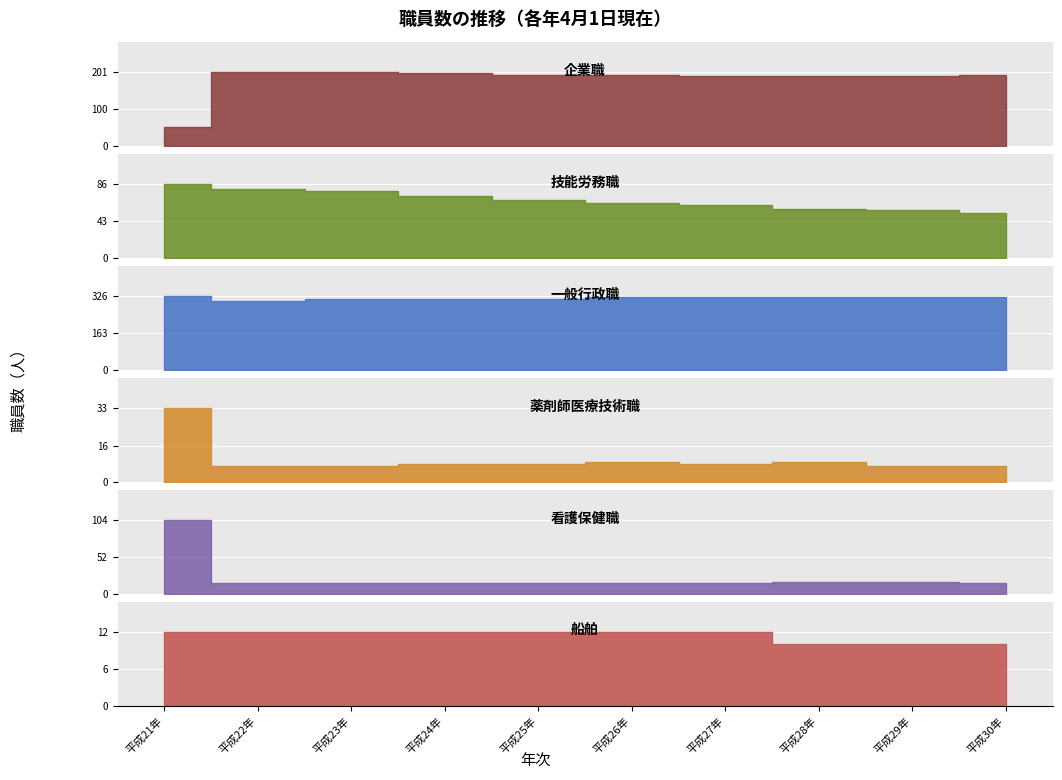

At which label does 企業職 reach its peak?

平成22年